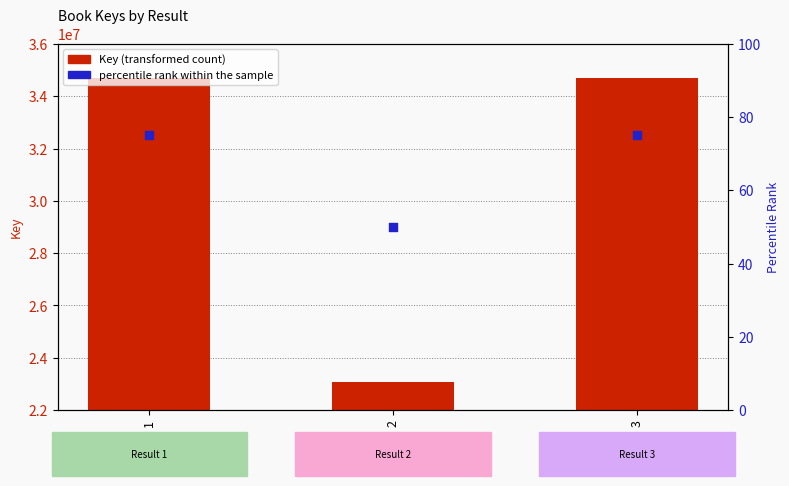

Which series reaches the minimum Y coordinate?

percentile rank within the sample